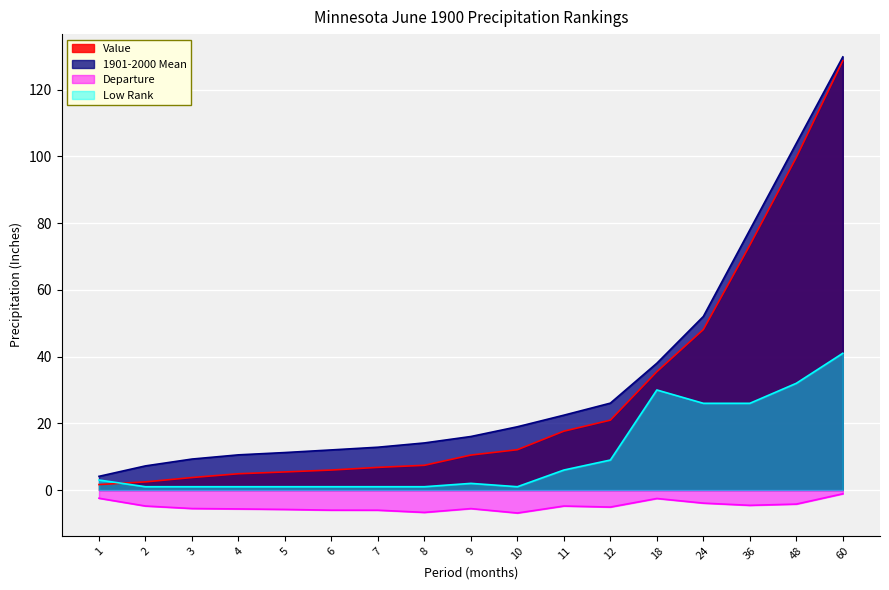

True or false: Low Rank and 1901-2000 Mean intersect in this chart.

False